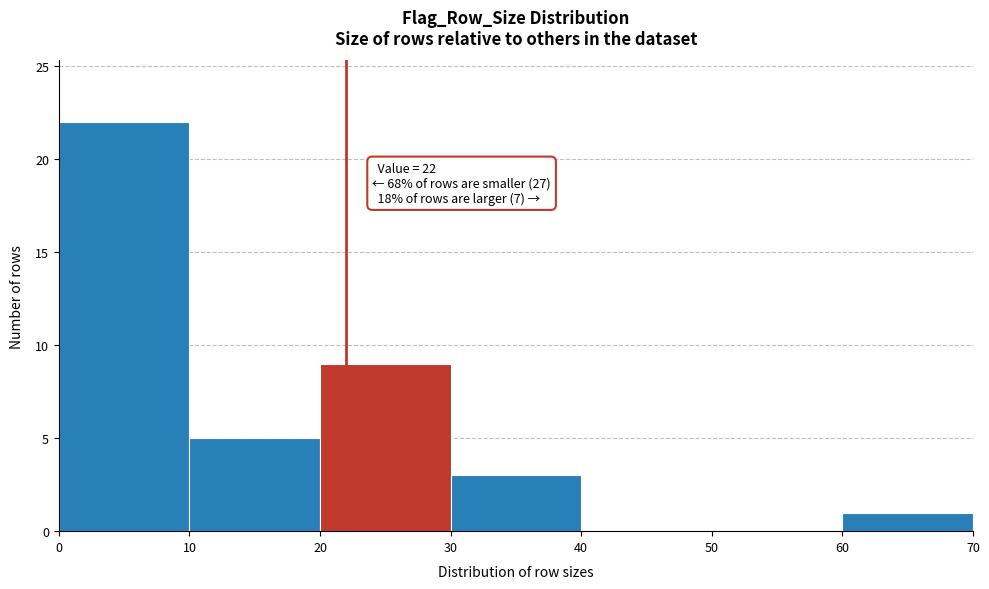

Over which range of the x-axis is the bar tallest?

0 to 10